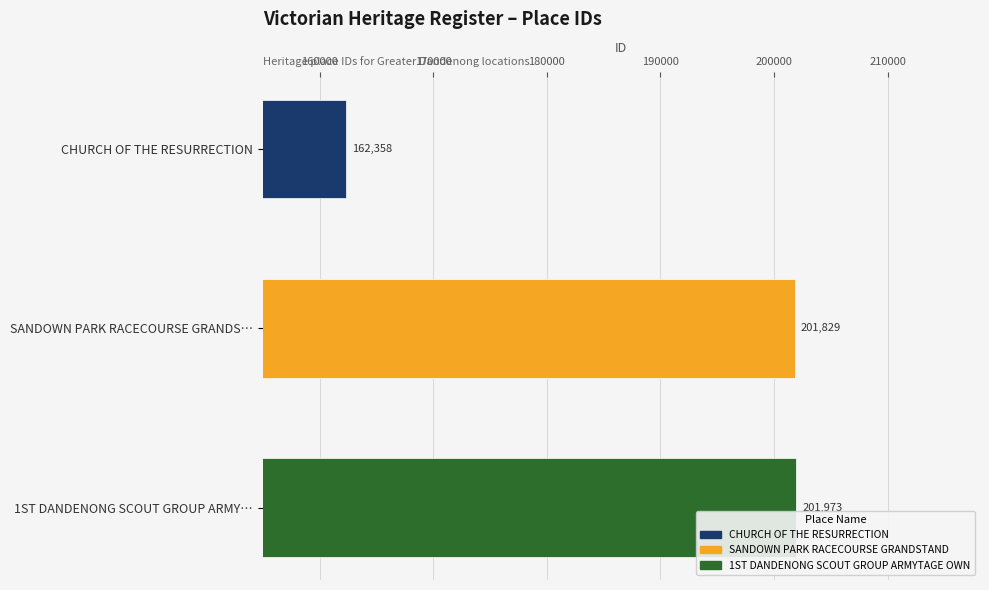

Count the number of categories in the chart.

3